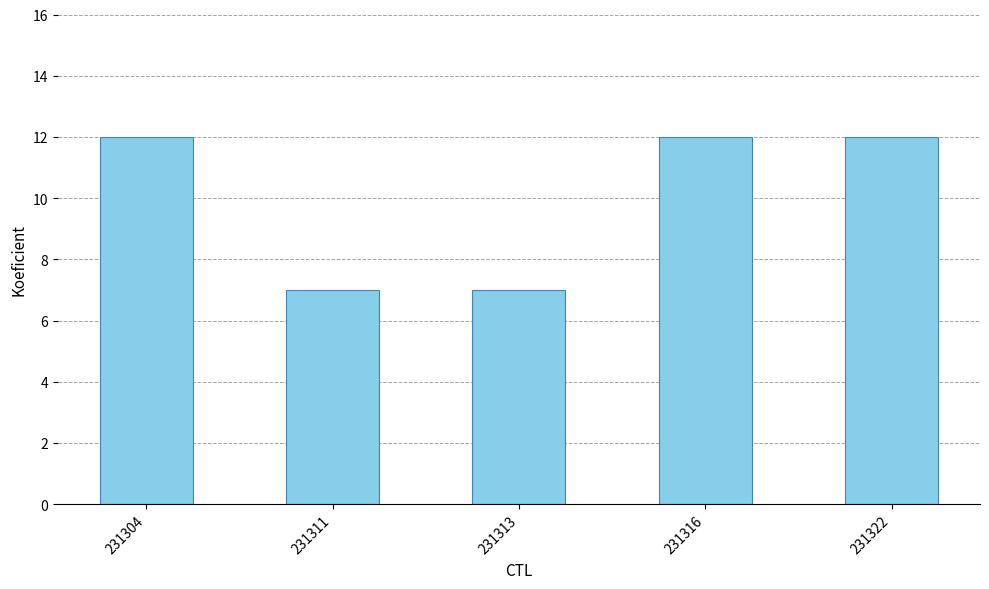

What is the greatest value displayed?

12